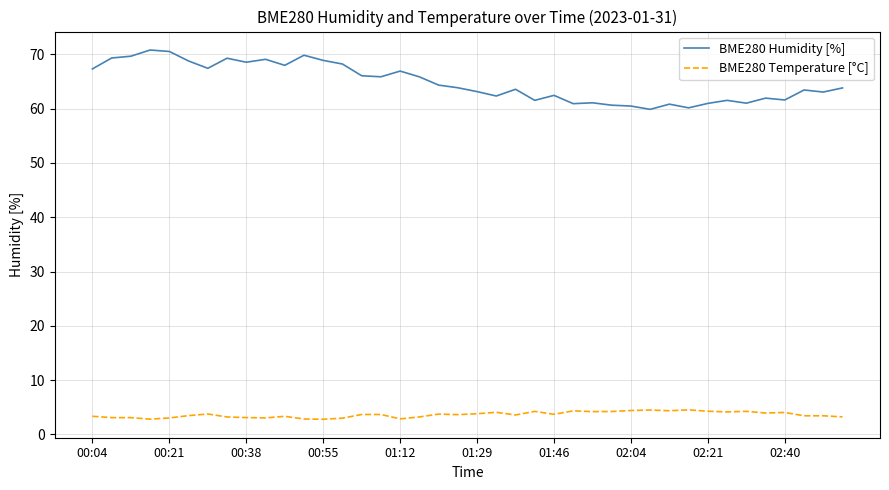

True or false: BME280 Temperature [°C] and BME280 Humidity [%] cross at least once.

False